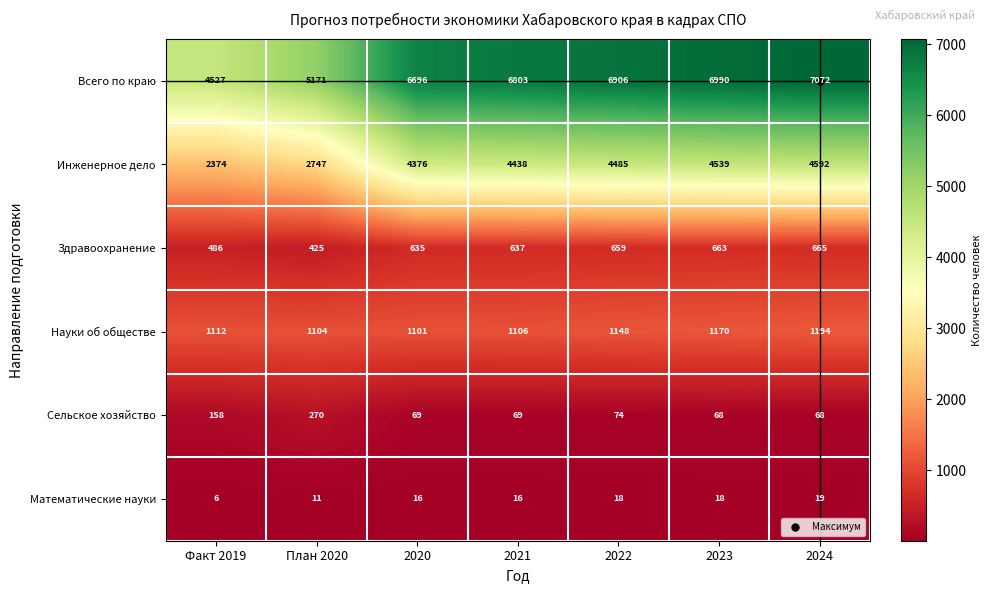

What is the difference between the Математические науки values at 2021 and 2024?

3